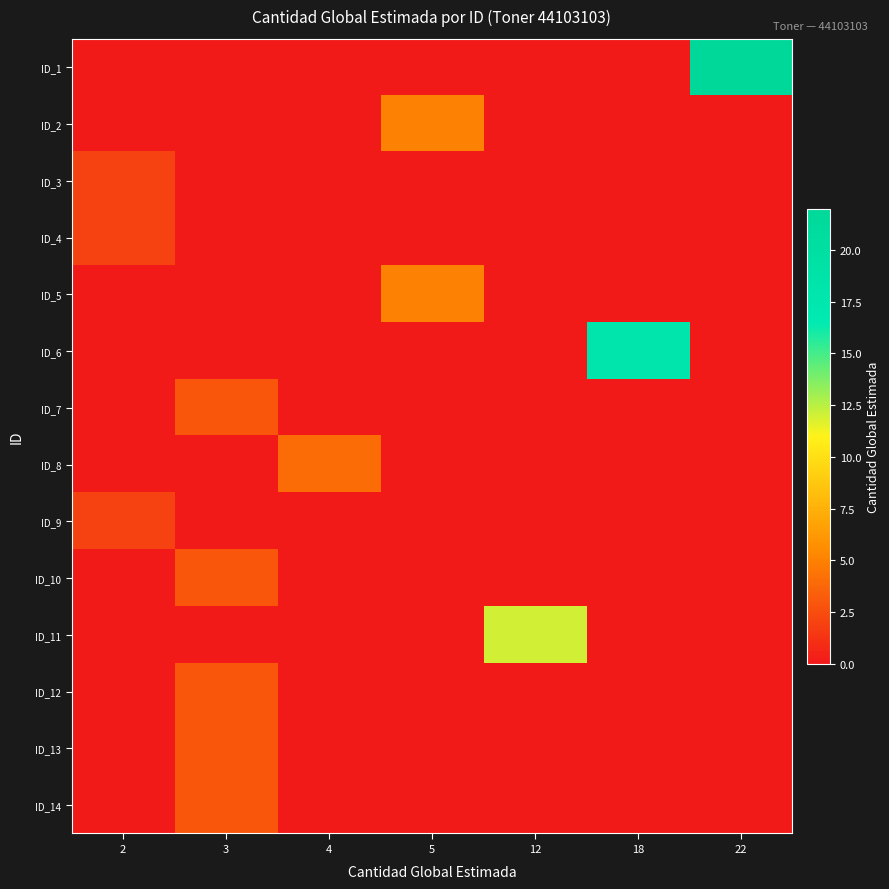

What is the total value across all series at 22?

22